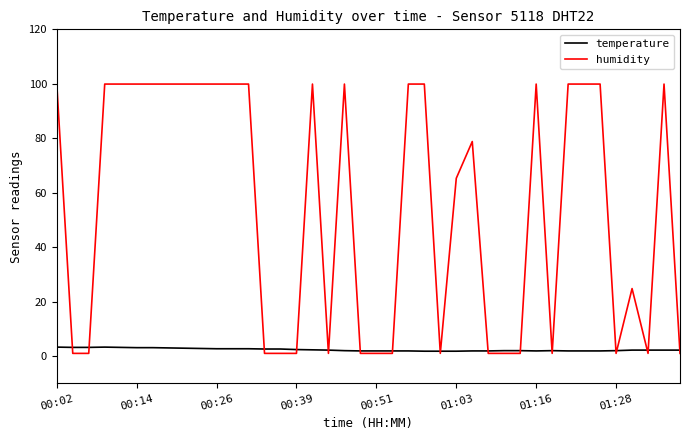

What is the difference between the second highest and minimum values in the temperature series?

1.5